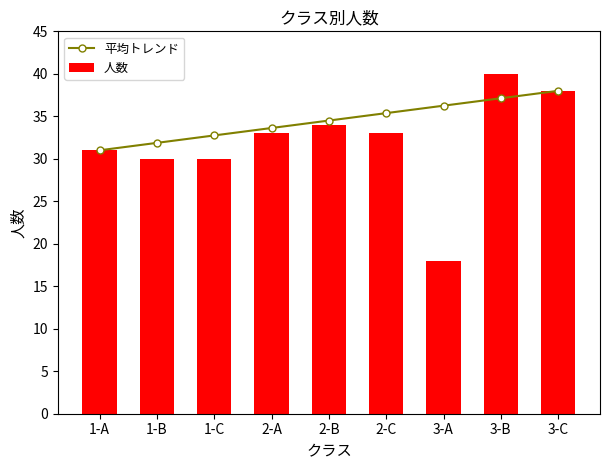

What is the average value of the 人数 series?

32